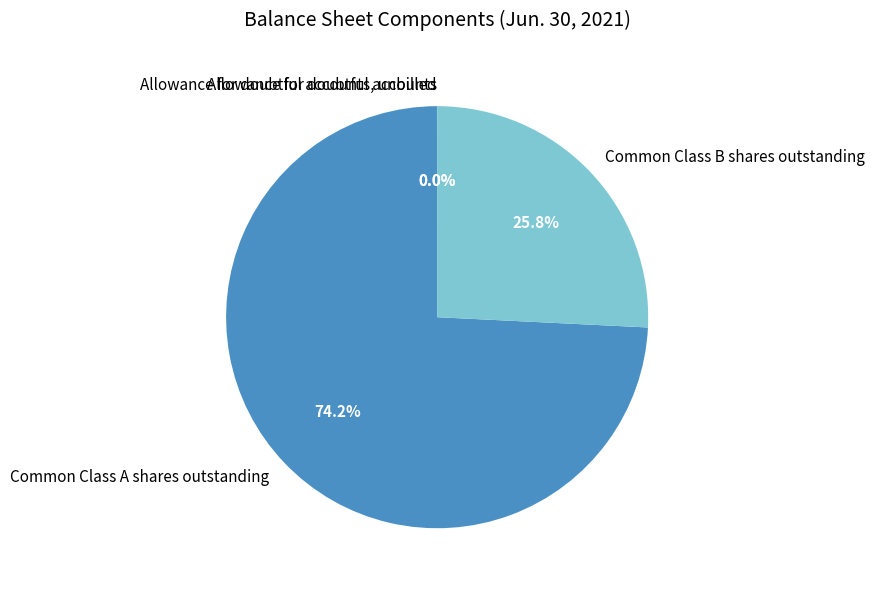

What percentage is NOT represented by Common Class B shares outstanding?

74.2%